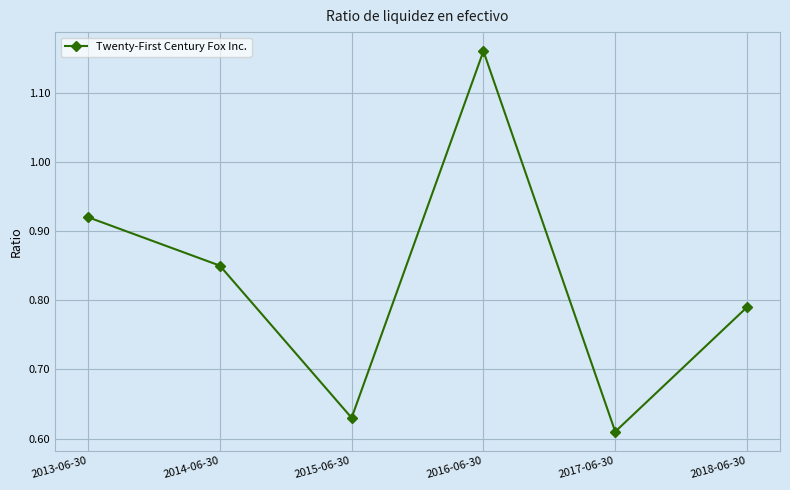

What is the label of the 1st point from the right?

2018-06-30